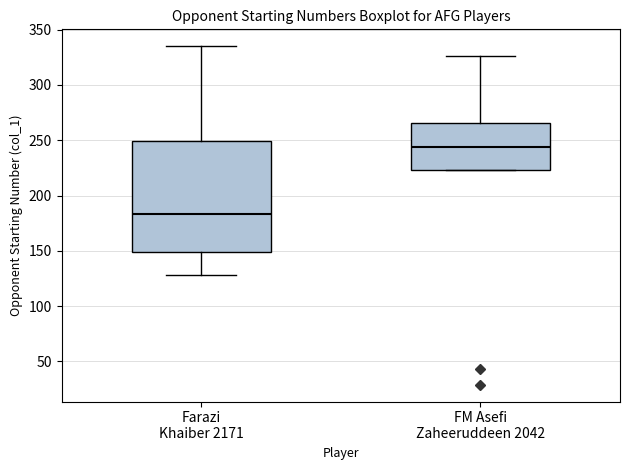

Reading left to right, transcribe this box plot: for each box, give where its median line is, the range the box spans, and where its two whiskers end, as read against the y-axis. The values are not printed on the chart, so give them approximately, as read against the axis.

Farazi Khaiber 2171: median 185, box 150 to 250, whiskers 130 to 335
FM Asefi Zaheeruddeen 2042: median 245, box 225 to 265, whiskers 225 to 325